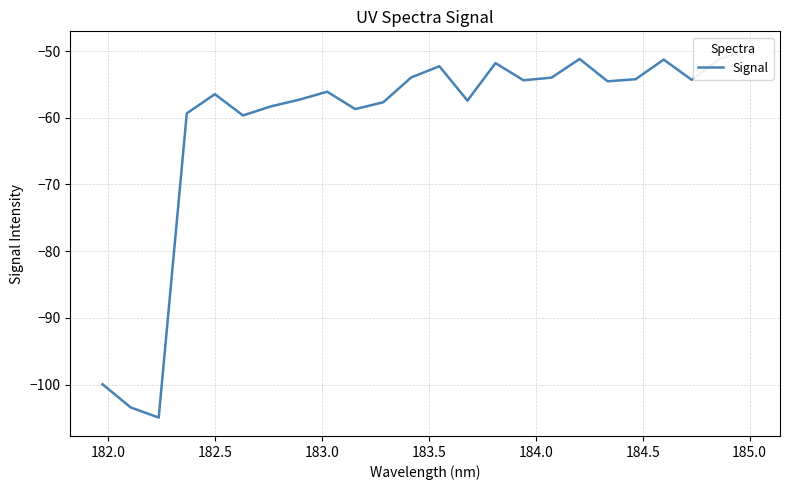

Is this an area chart (filled region under the line)?

No